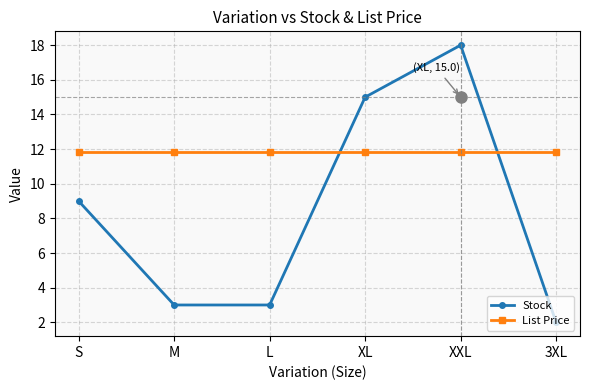

What is the difference between the second highest and second lowest values in the Stock series?

12.0